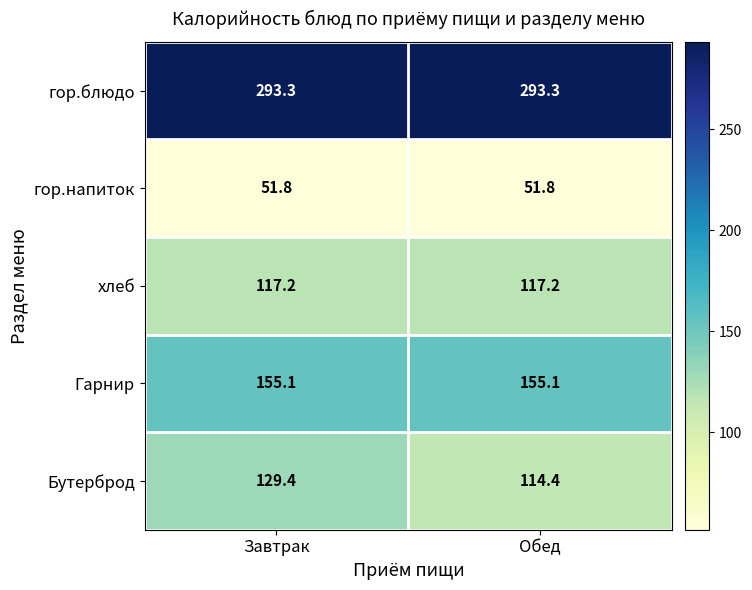

Rank the series by their maximum value, from highest to lowest.

гор.блюдо, Гарнир, Бутерброд, хлеб, гор.напиток